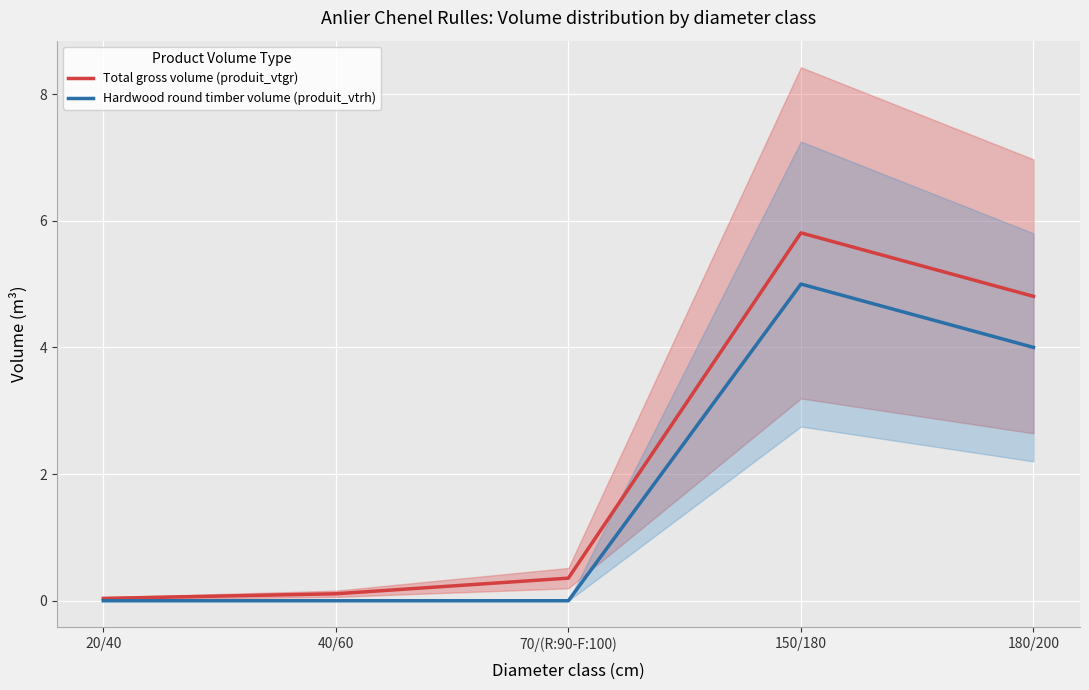

What is the average value of the Total gross volume (produit_vtgr) series?

2.2